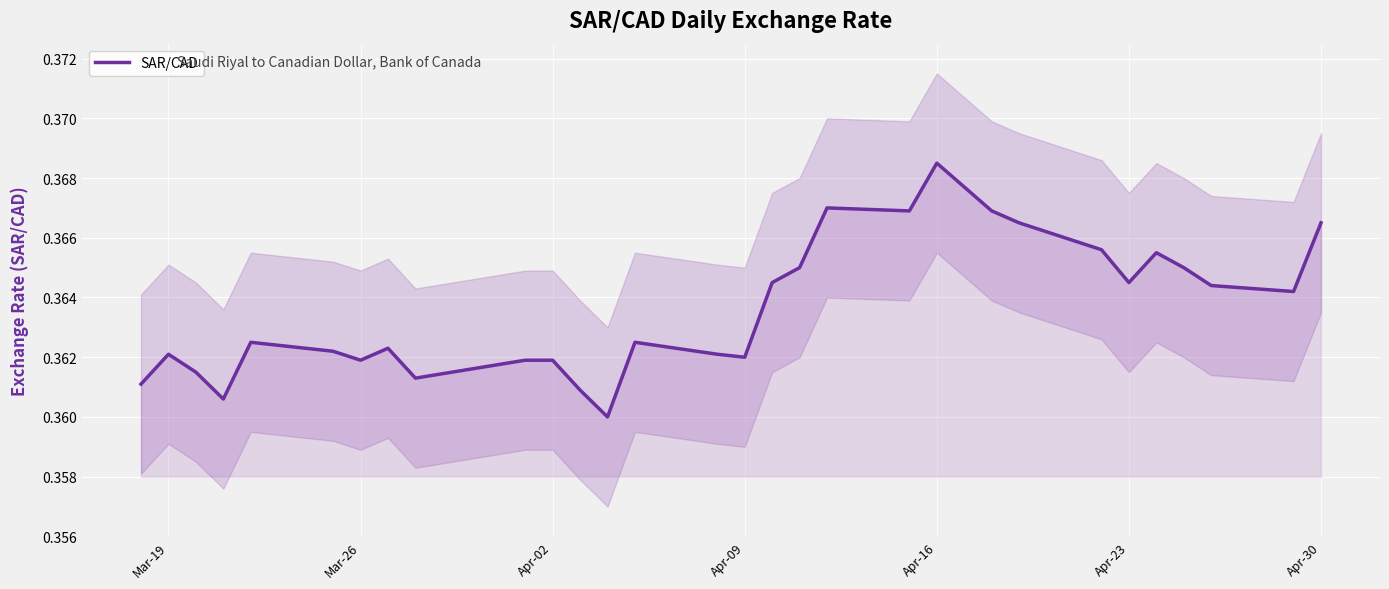

What is the greatest value displayed?

0.4